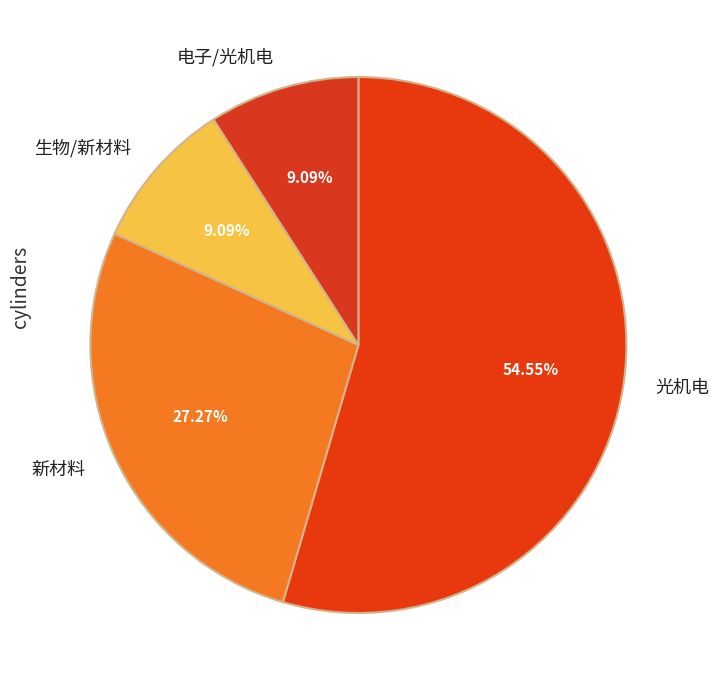

Is there a majority slice in this chart?

Yes